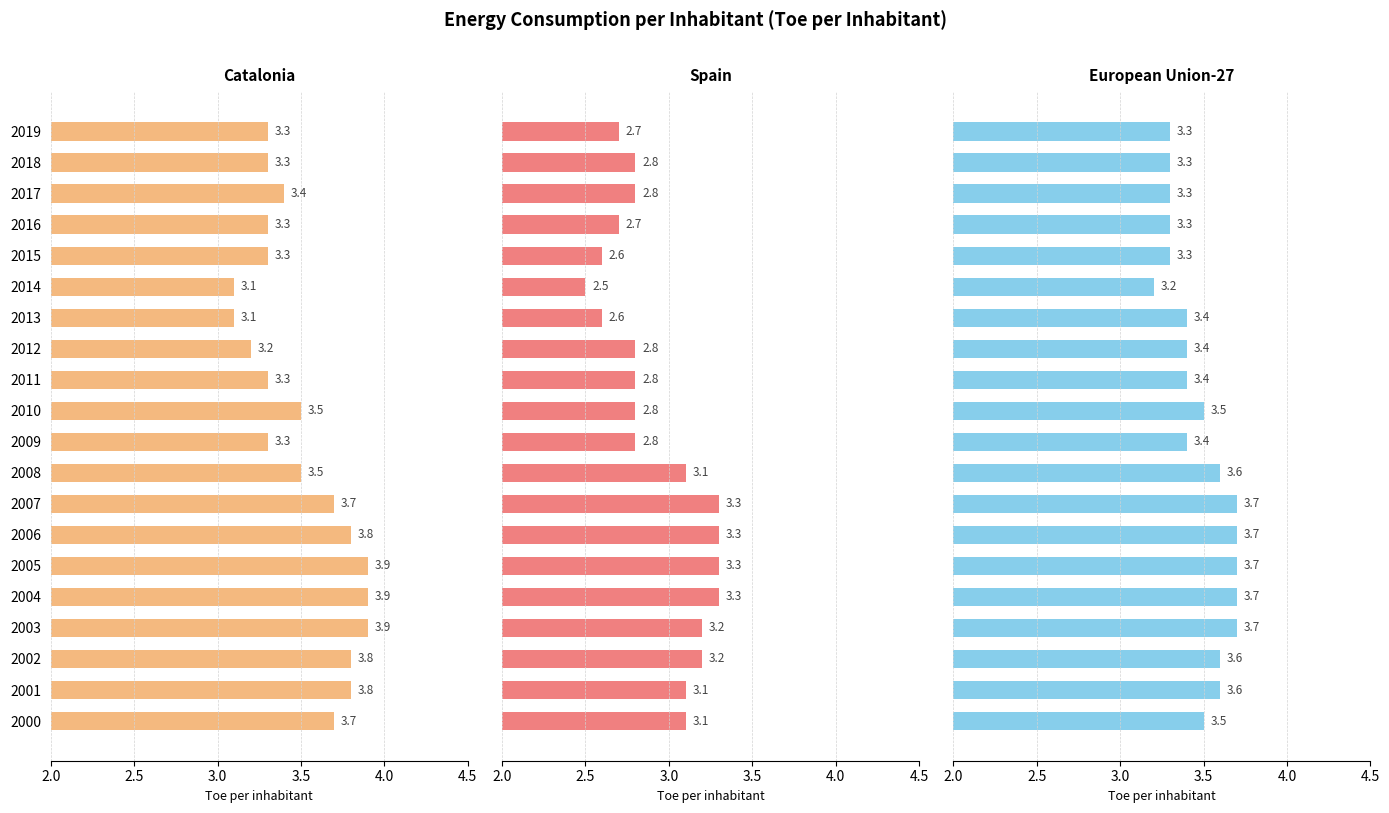

Reading left to right, transcribe all the data shown in this chart.

Catalonia: 3.3	3.3	3.4	3.3	3.3	3.1	3.1	3.2	3.3	3.5	3.3	3.5	3.7	3.8	3.9	3.9	3.9	3.8	3.8	3.7
Spain: 2.7	2.8	2.8	2.7	2.6	2.5	2.6	2.8	2.8	2.8	2.8	3.1	3.3	3.3	3.3	3.3	3.2	3.2	3.1	3.1
European Union-27: 3.3	3.3	3.3	3.3	3.3	3.2	3.4	3.4	3.4	3.5	3.4	3.6	3.7	3.7	3.7	3.7	3.7	3.6	3.6	3.5